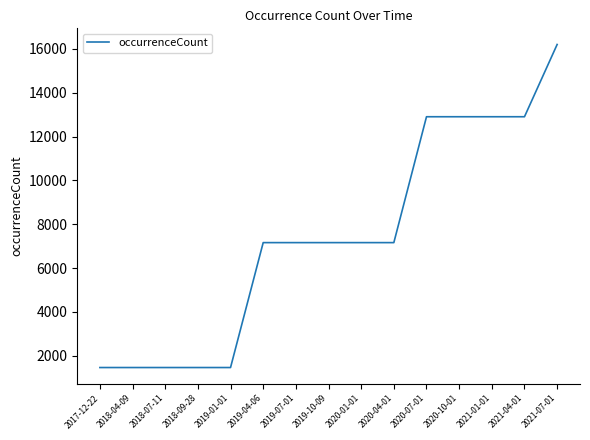

Is this an area chart (filled region under the line)?

No